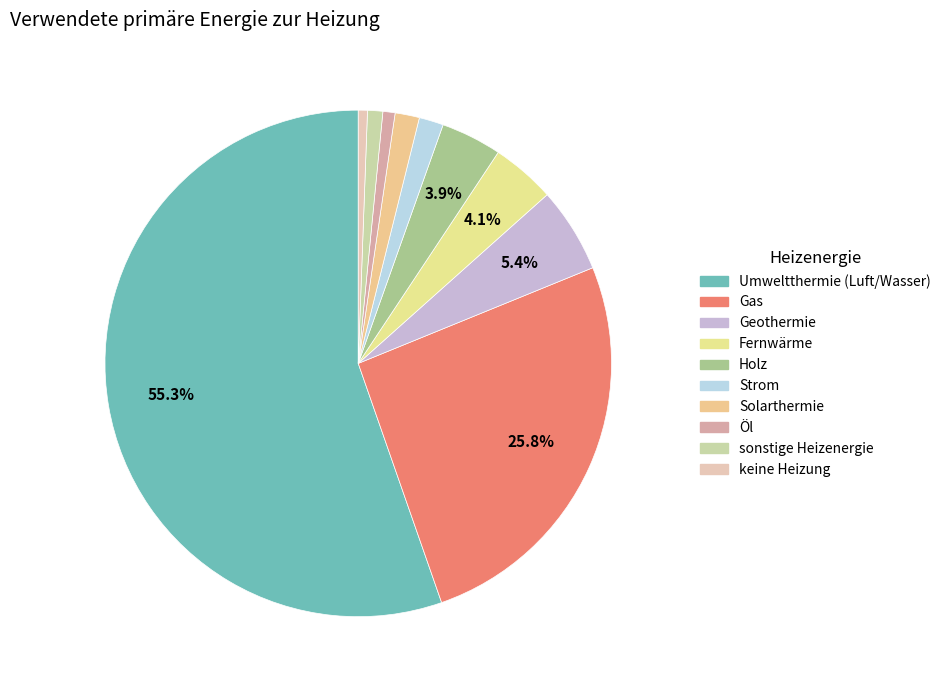

How many segments does this pie chart have?

10